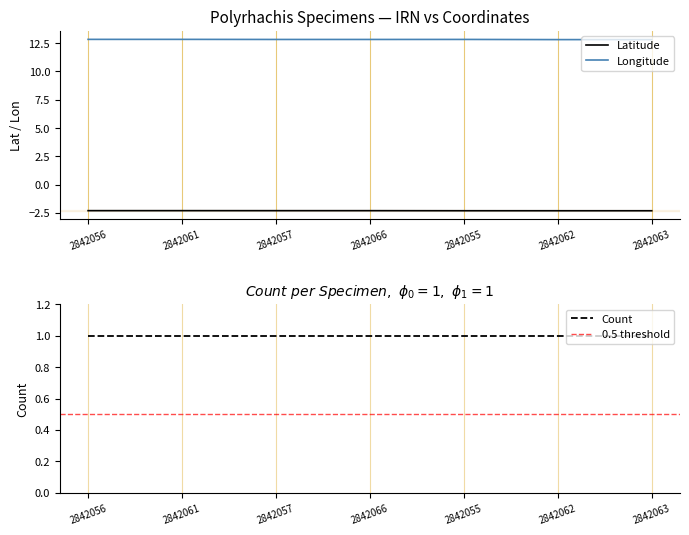

Rank the series at 2842062 from lowest to highest value.

Latitude, Longitude